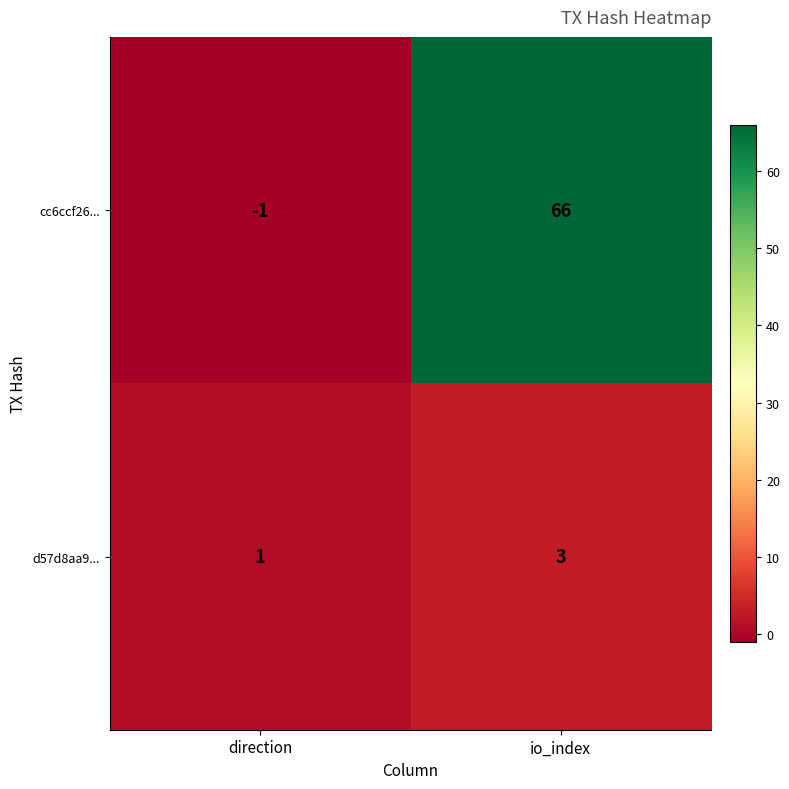

Which series has the largest range (max minus min)?

cc6ccf26...